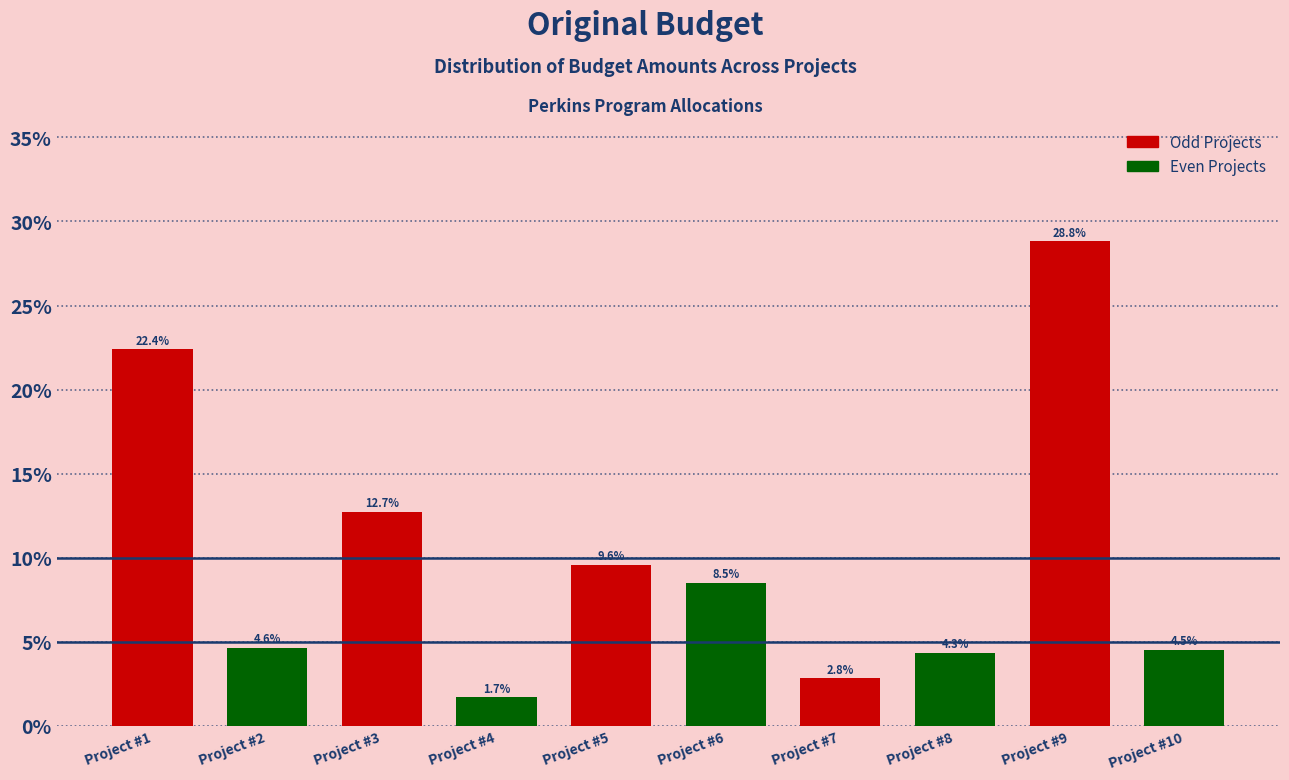

Reading left to right, list all the values displayed in this chart.

Project #1=22.4	Project #2=4.6	Project #3=12.7	Project #4=1.7	Project #5=9.6	Project #6=8.5	Project #7=2.8	Project #8=4.3	Project #9=28.8	Project #10=4.5